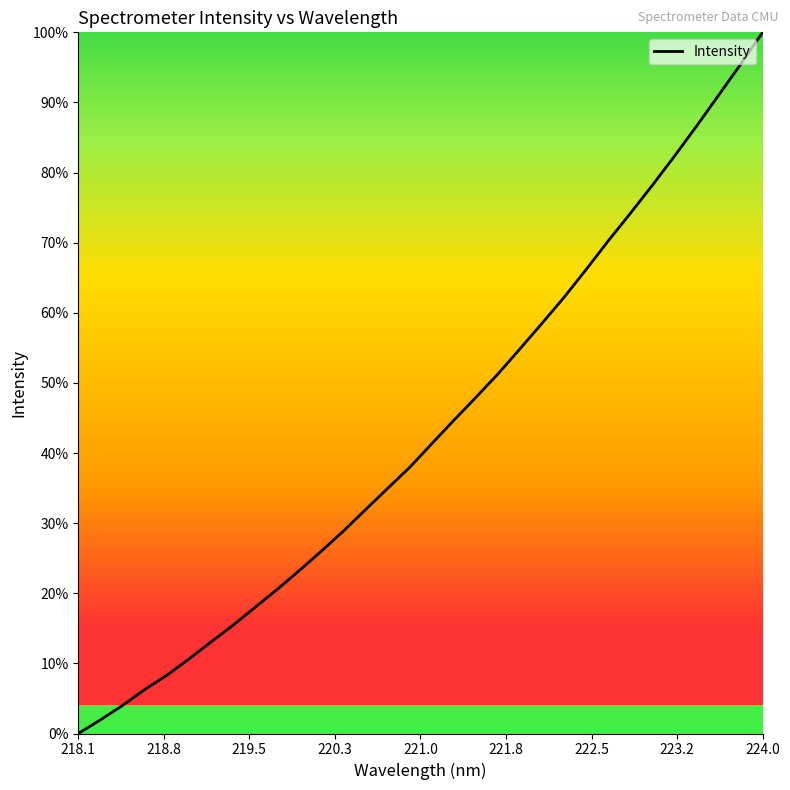

Does the chart display data point markers on the line(s)?

No